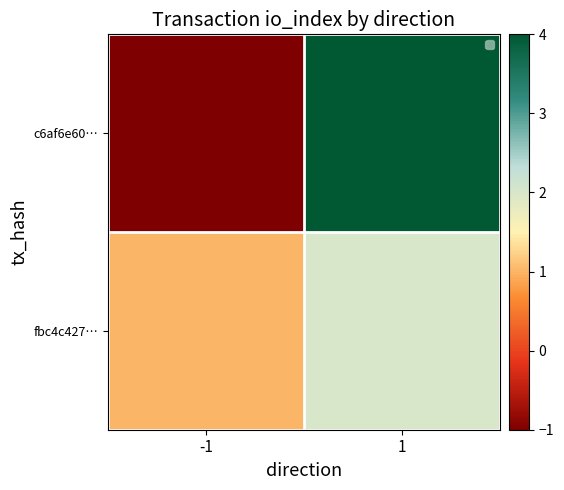

List the labels in order of fbc4c427… value, smallest first.

-1, 1